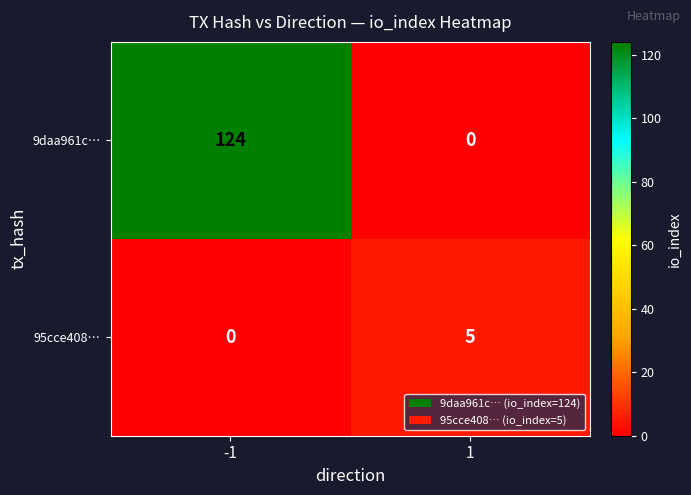

List the series in order of their overall mean, highest first.

9daa961c…, 95cce408…